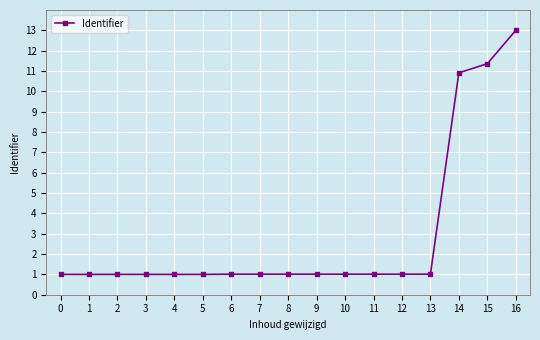

What is the sum of the values at 7 and 16?

14.0